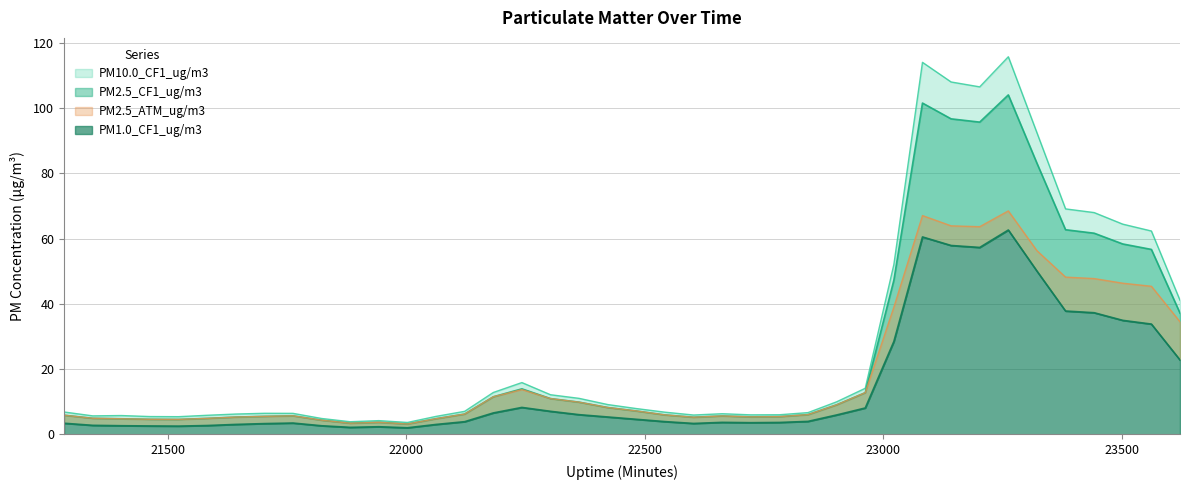

What is the highest value of the PM1.0_CF1_ug/m3 series?

62.6